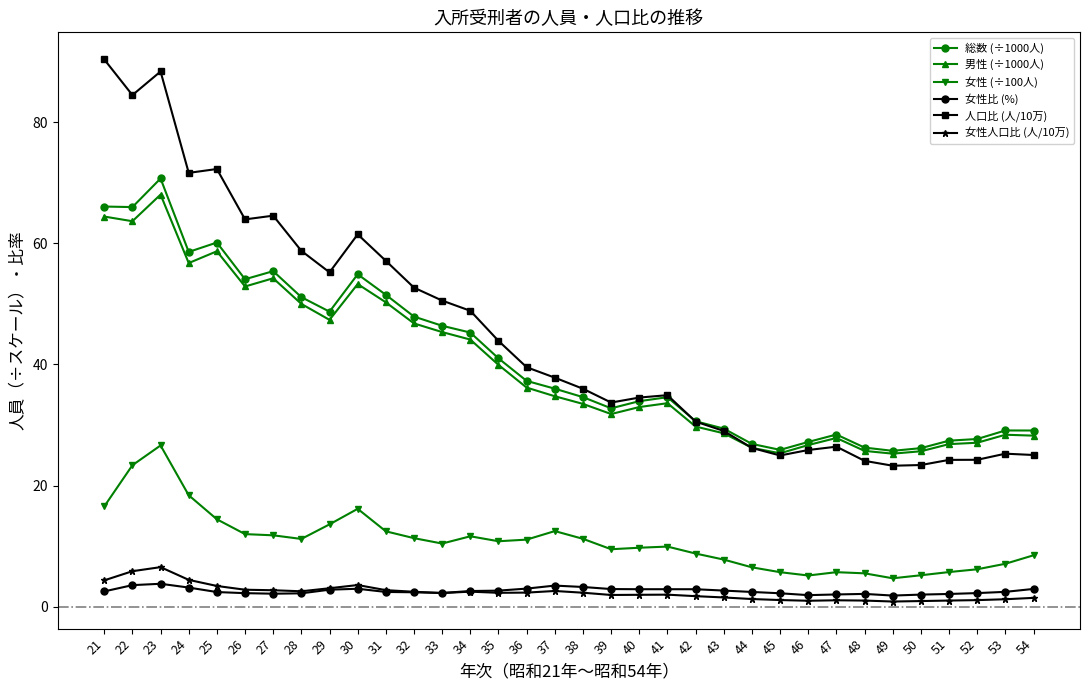

True or false: 総数 (÷1000人) has more than 2 interior local peaks.

True